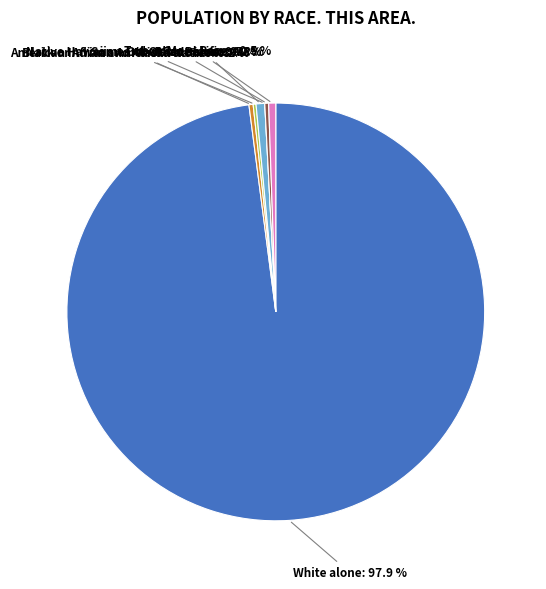

How many segments does this pie chart have?

7